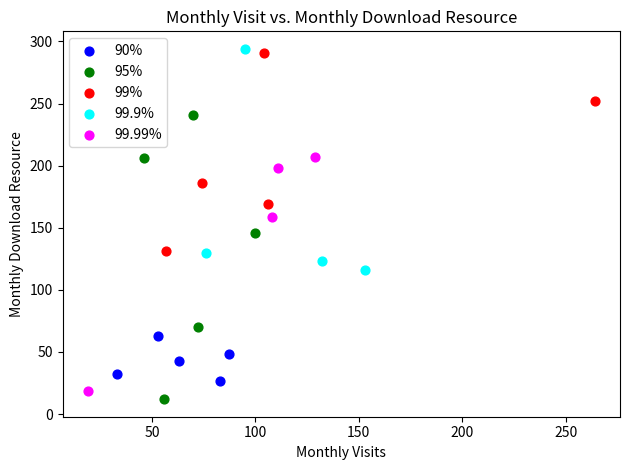

Which series has the largest Y range (max minus min)?

95%